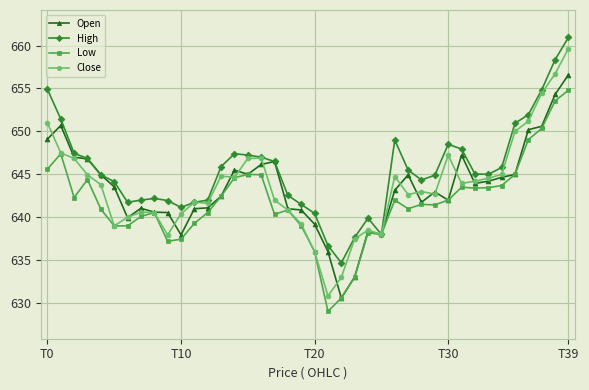

Which series has the largest range (max minus min)?

Close